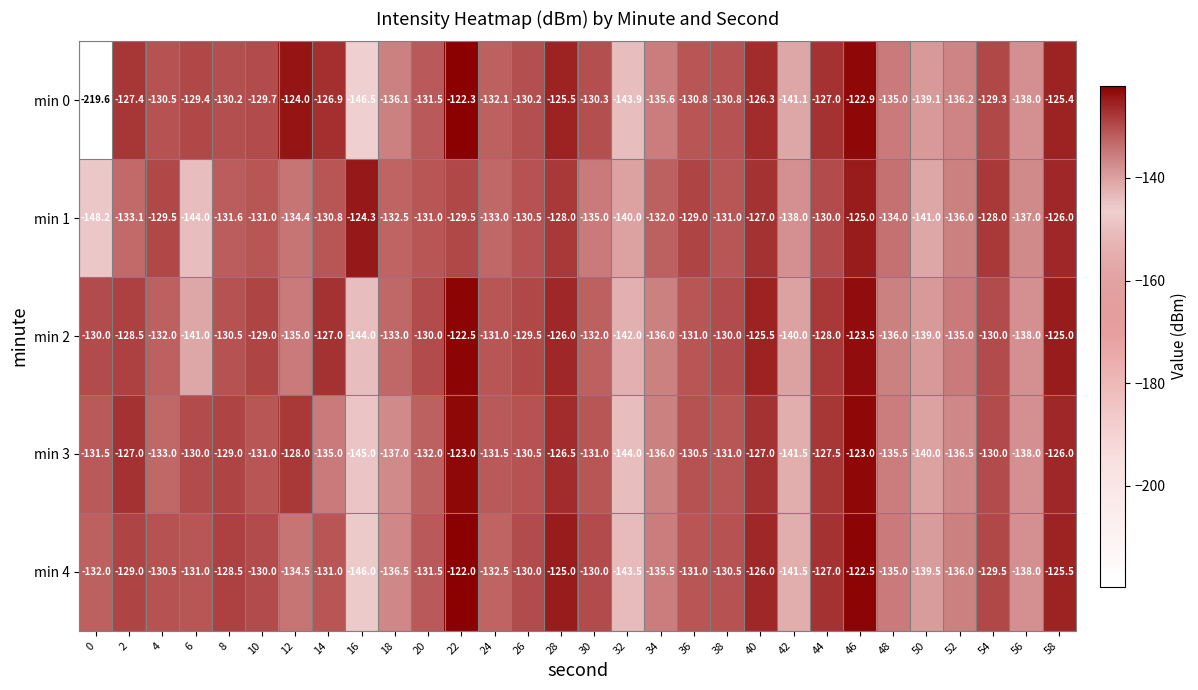

Which series has the largest total across all categories?

min 2